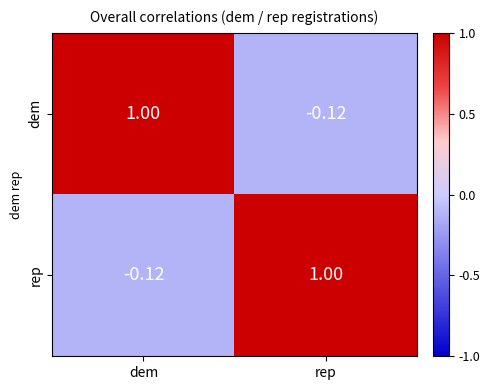

Which category has the highest value in the rep series?

rep